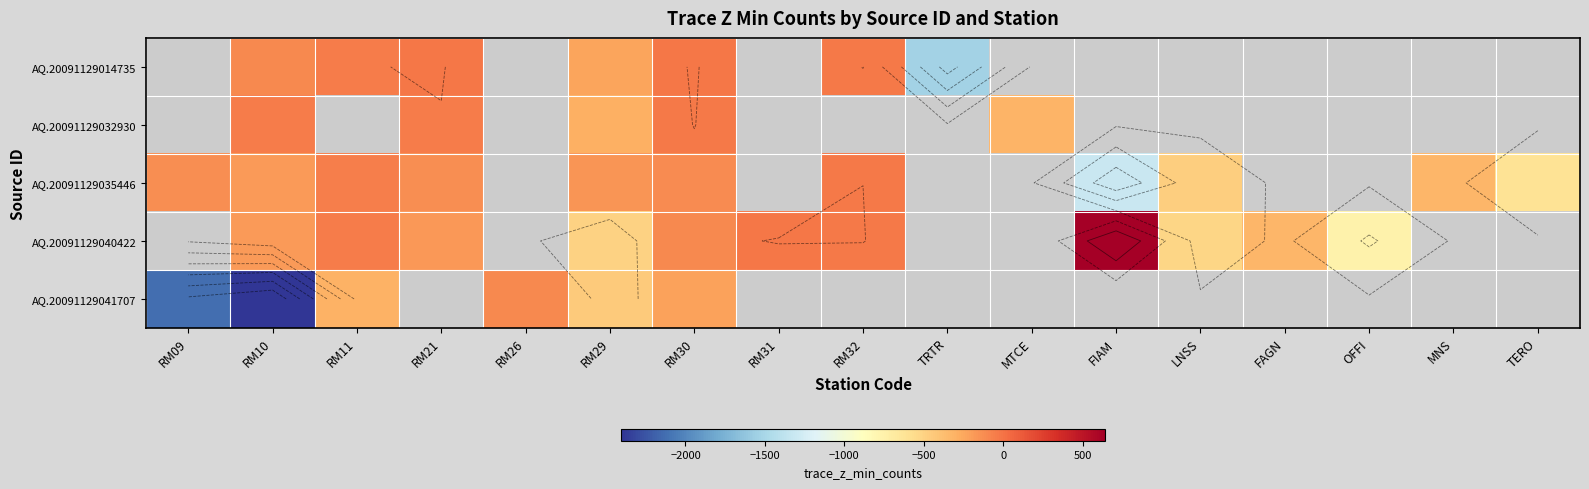

What is the minimum value for AQ.20091129041707?

-2403.7